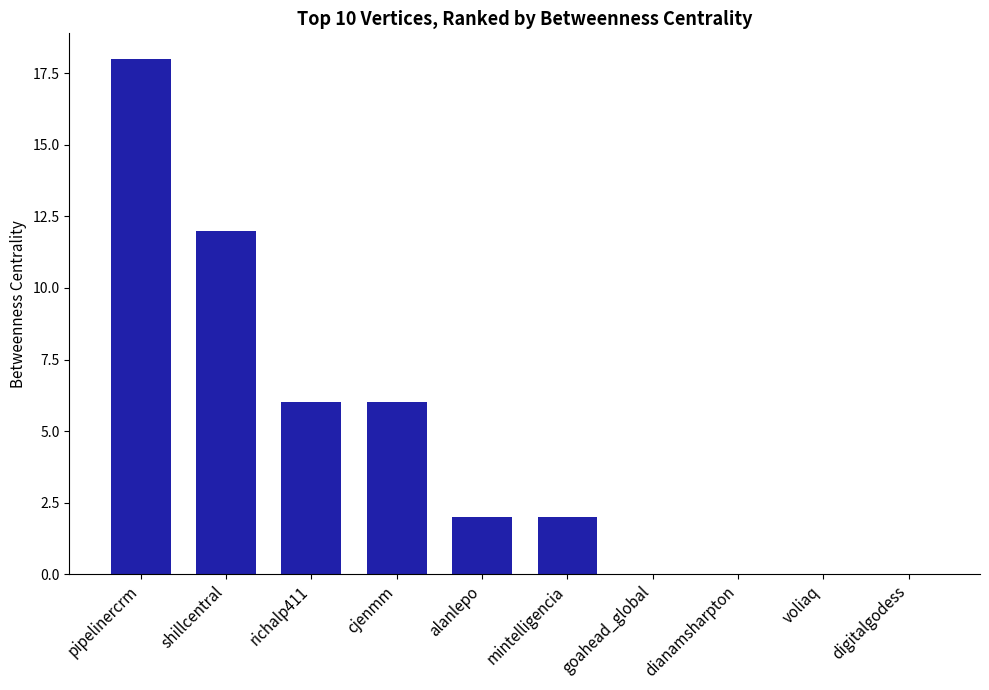

Reading left to right, what are all the values shown in this chart?

18	12	6	6	2	2	0	0	0	0